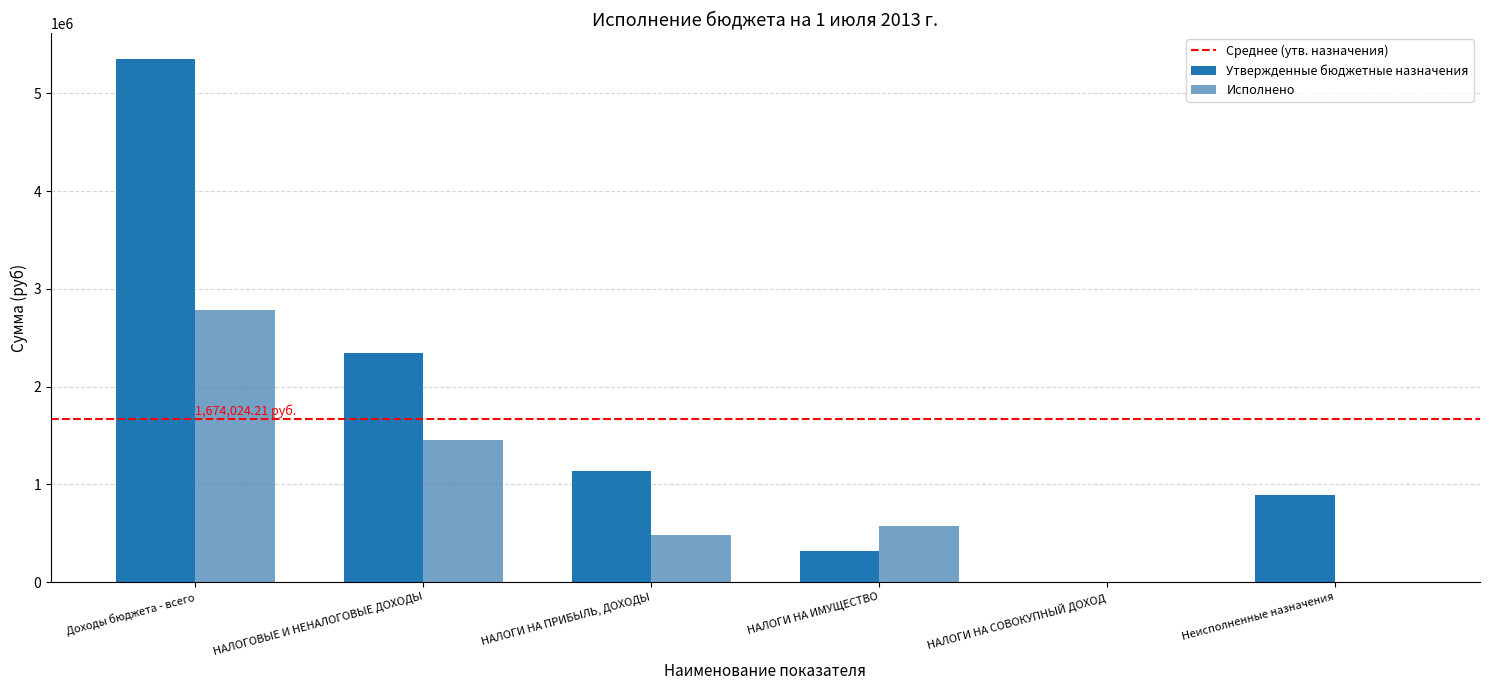

Which series changed the most between НАЛОГОВЫЕ И НЕНАЛОГОВЫЕ ДОХОДЫ and НАЛОГИ НА СОВОКУПНЫЙ ДОХОД?

Утвержденные бюджетные назначения